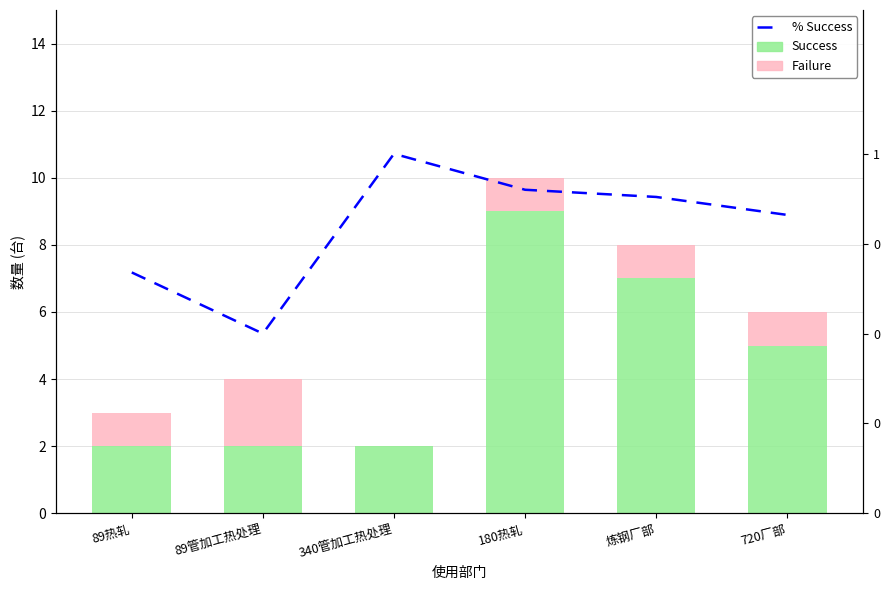

What position from the left is 炼钢厂部?

5